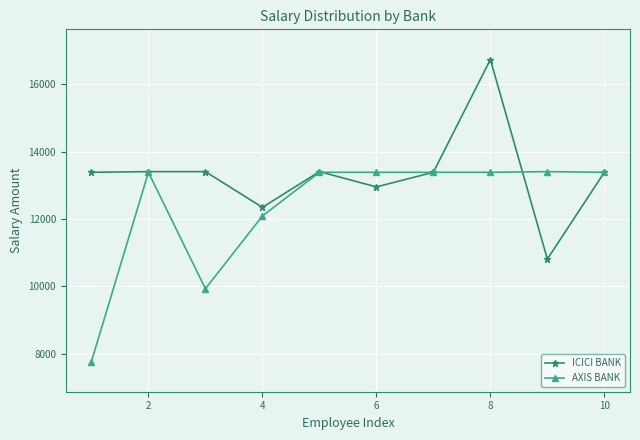

What is the value of the AXIS BANK point at the 2nd from the left?

13386